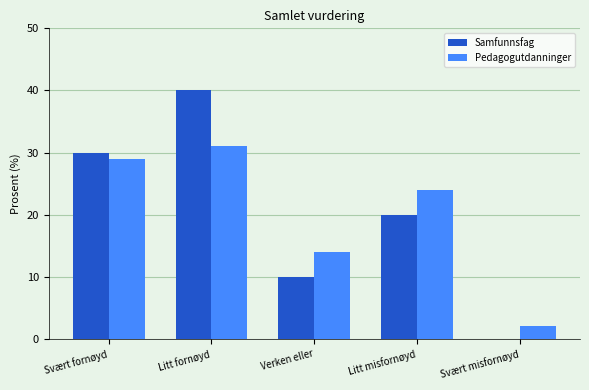

Reading left to right, list all the values displayed in this chart.

Samfunnsfag: 30	40	10	20	0
Pedagogutdanninger: 29	31	14	24	2